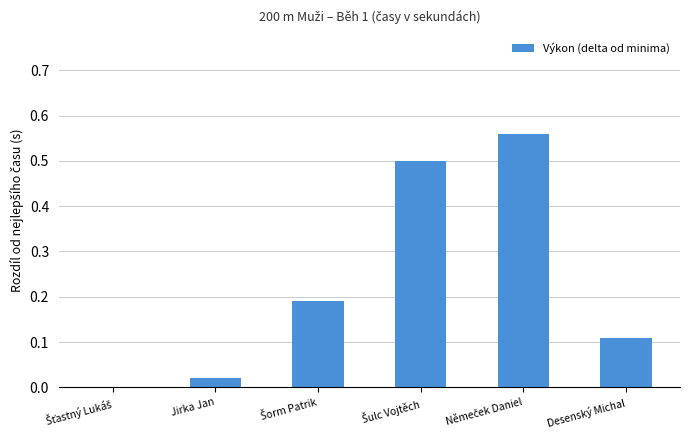

How many data points does each series have?

6